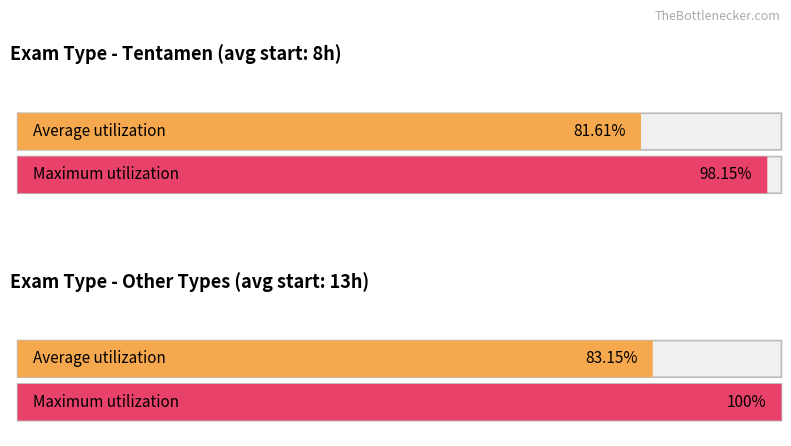

True or false: Average utilization has a value of 6 at Tentamen.

False